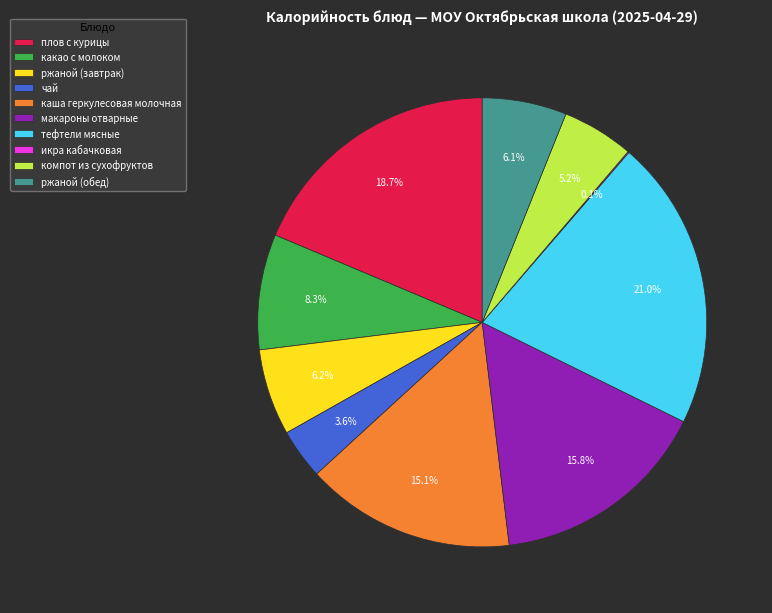

What is the ratio of the value at какао с молоком to the value at ржаной (завтрак)?

1.3